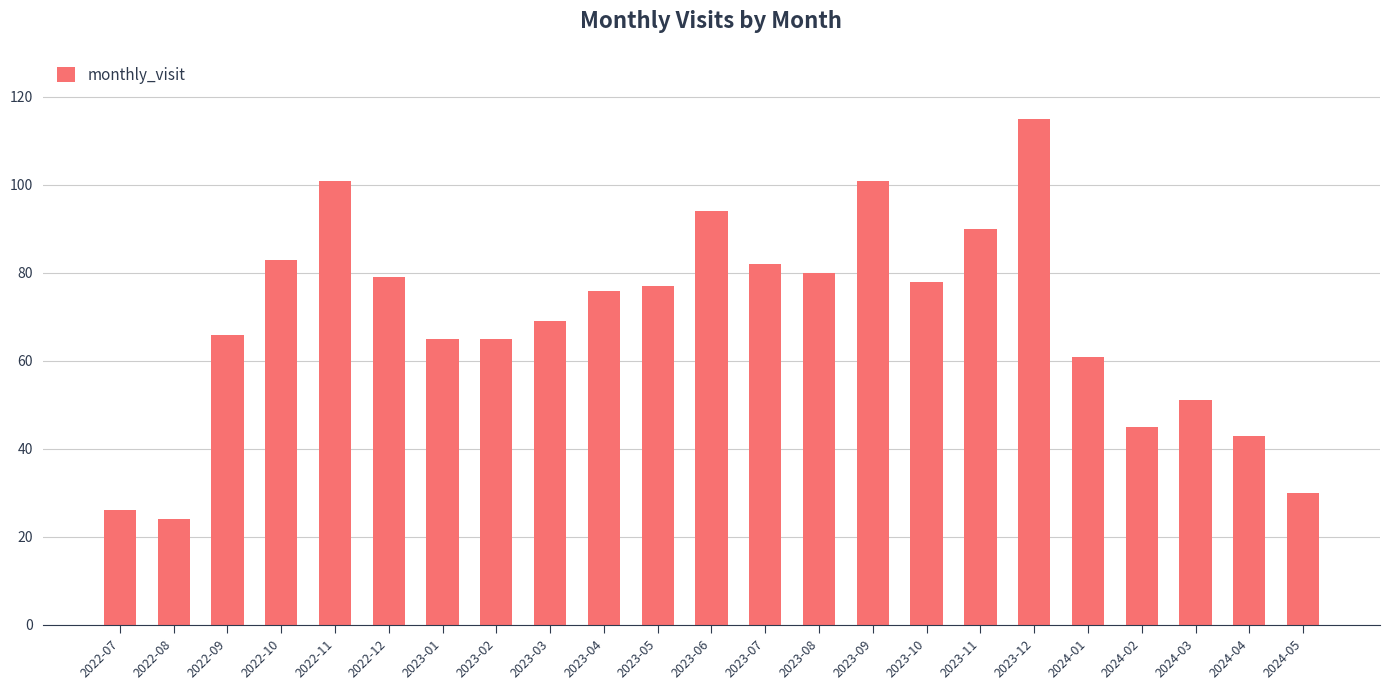

At which label is the value closest to 69?

2023-03